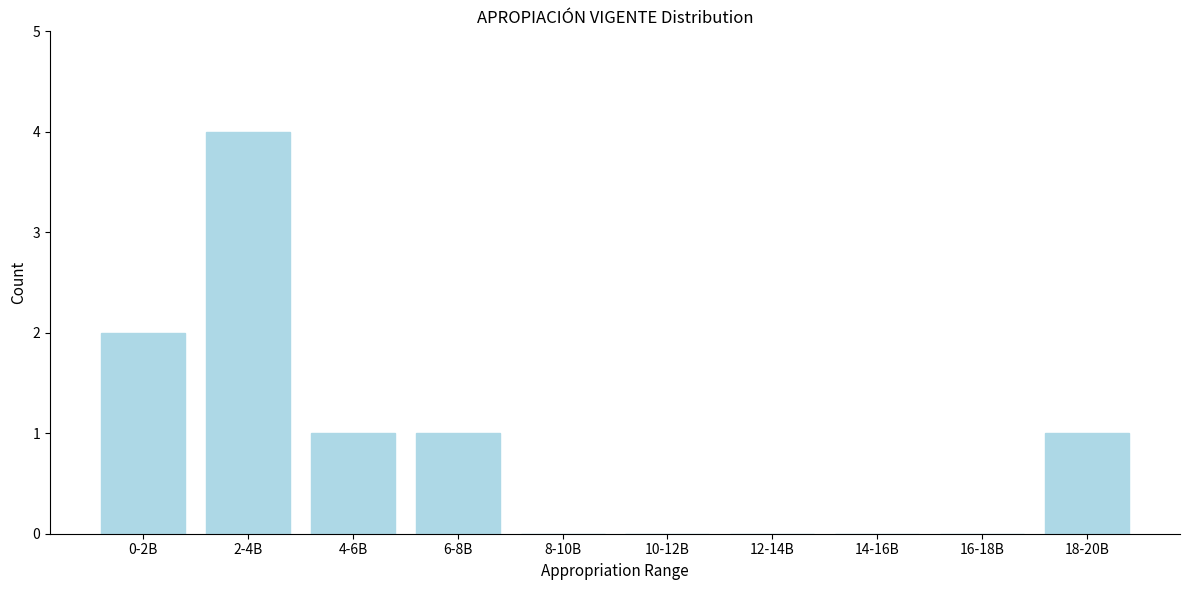

Reading right to left, what are all the values shown in this chart?

18-20B=1	16-18B=0	14-16B=0	12-14B=0	10-12B=0	8-10B=0	6-8B=1	4-6B=1	2-4B=4	0-2B=2